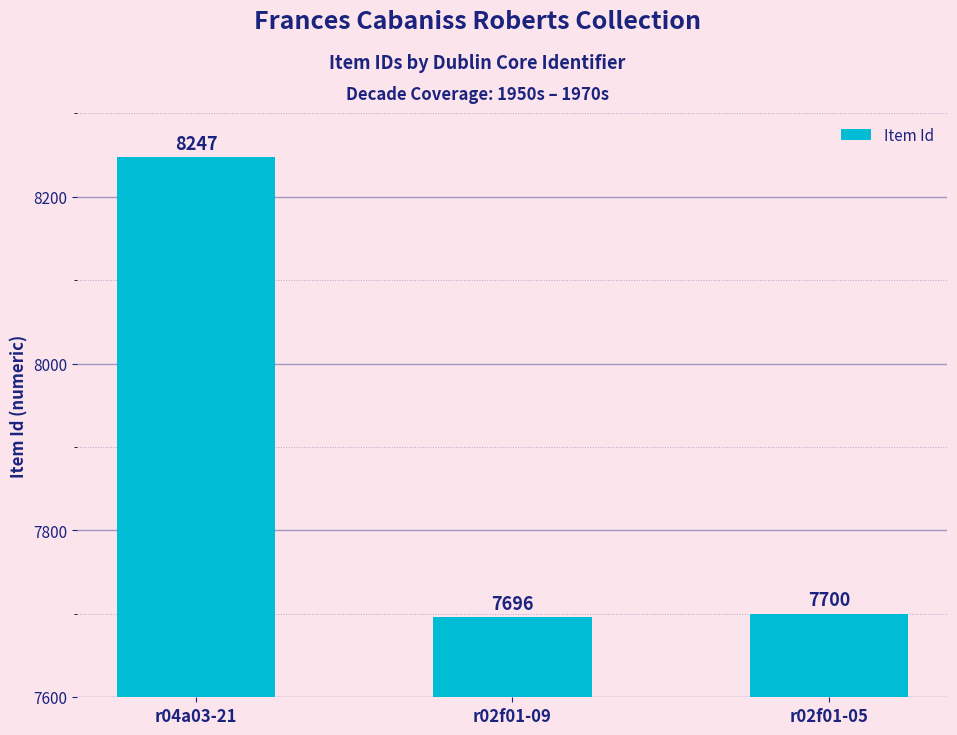

List the labels in order of value, smallest first.

r02f01-09, r02f01-05, r04a03-21